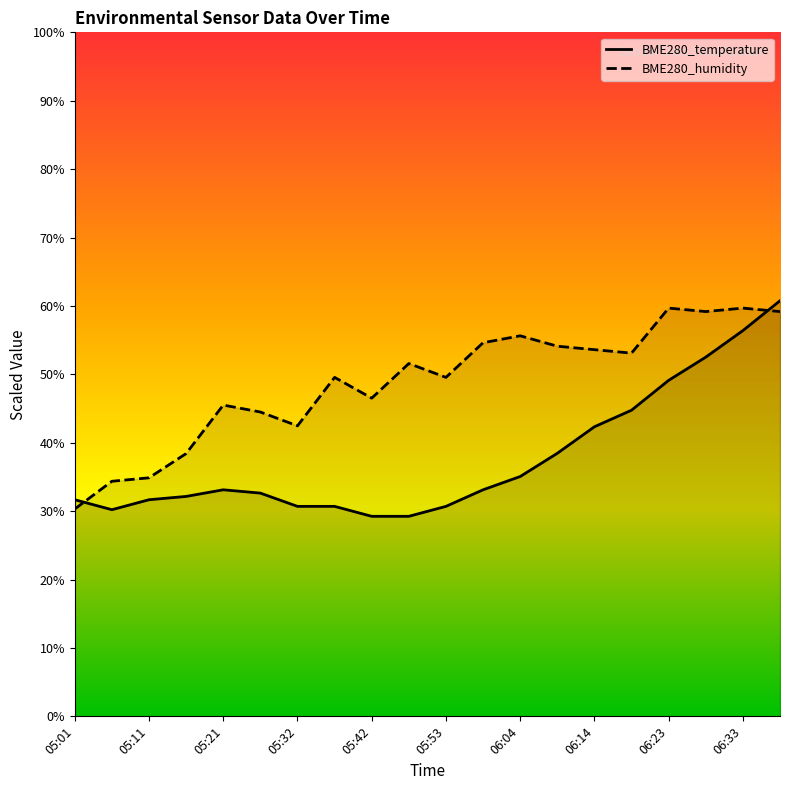

How many lines are shown in the chart?

2